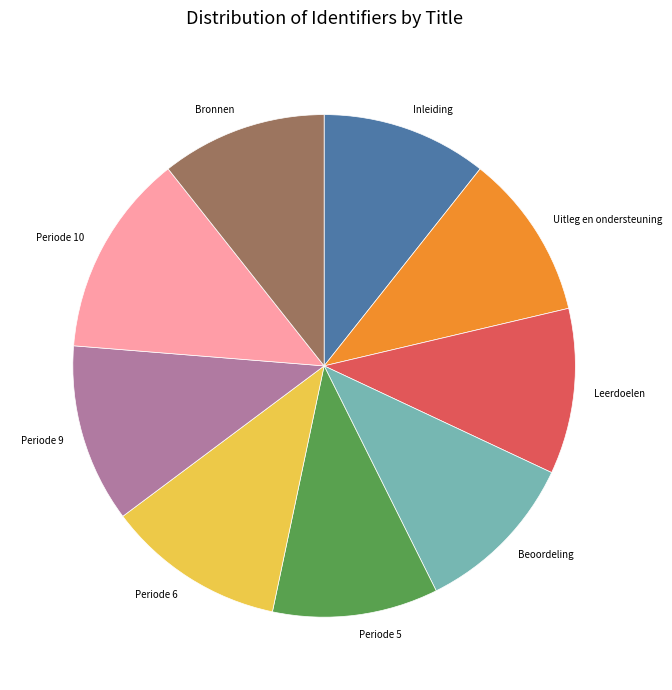

Count the number of slices in the pie.

9